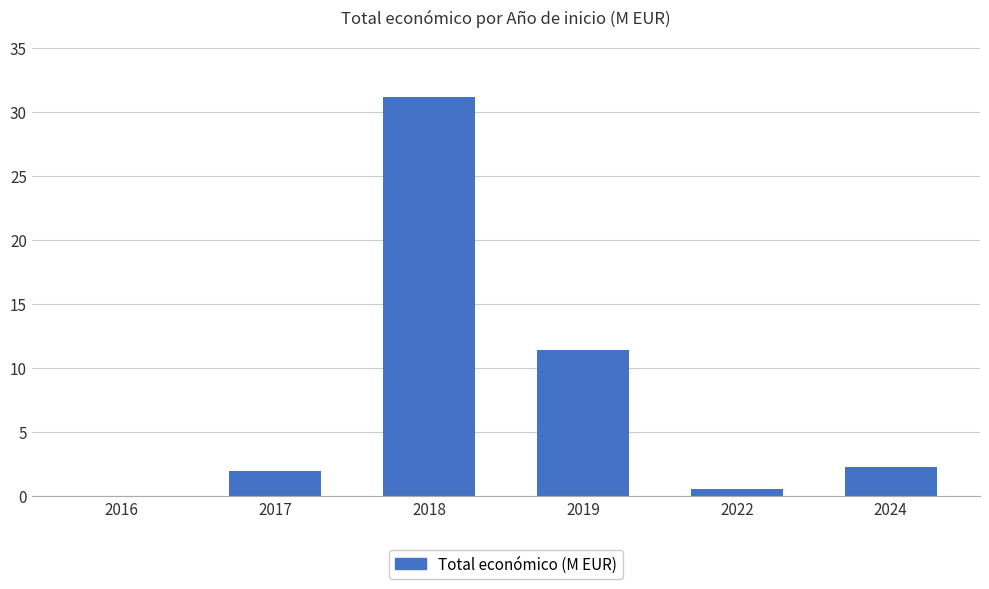

What is the sum of the values at 2022 and 2017?

2.5